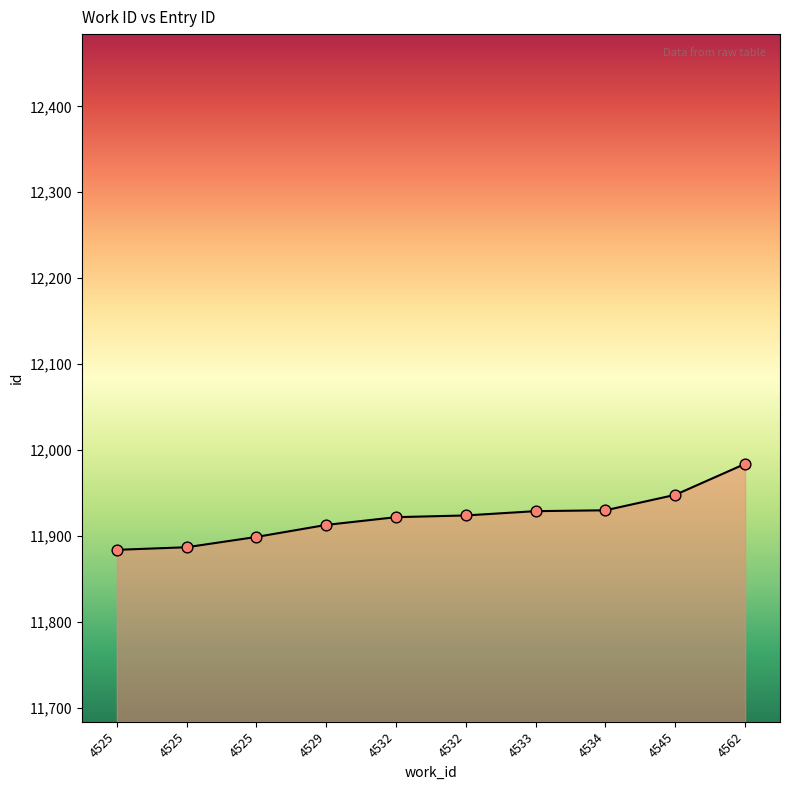

Which has a higher value, 4545 or 4525?

4545